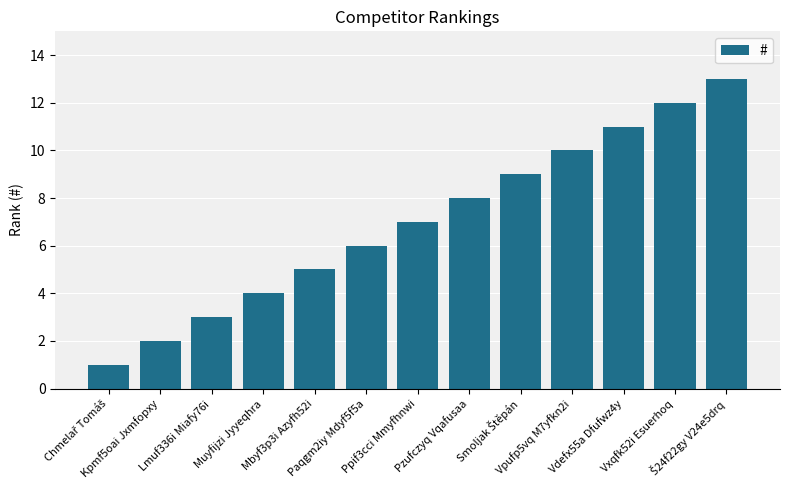

Does the chart contain stacked bars?

No